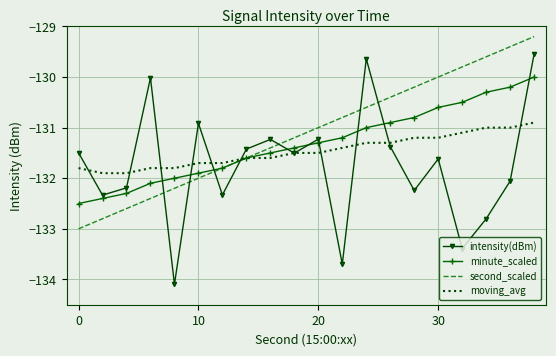

Which series has the widest spread of values?

intensity(dBm)